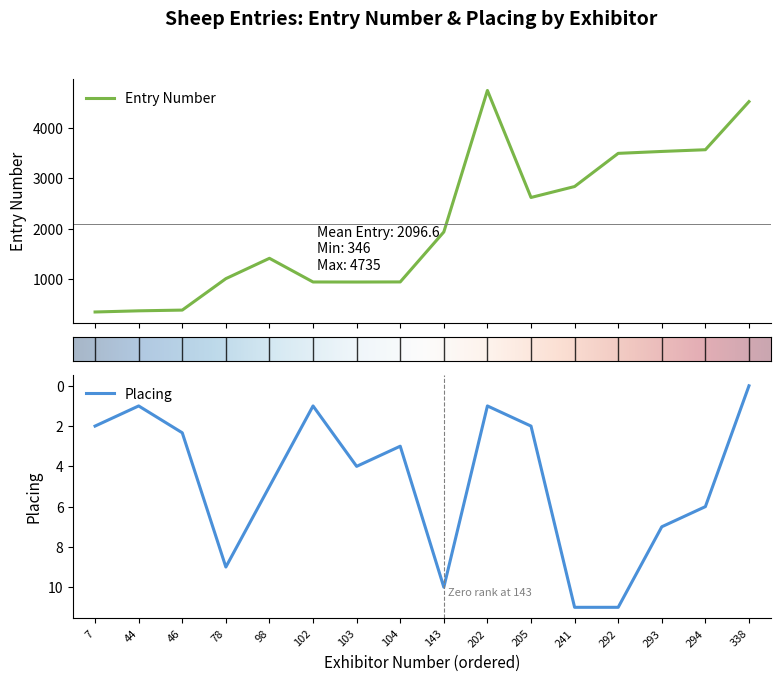

Between 98 and 46, which series saw the biggest shift?

Entry Number